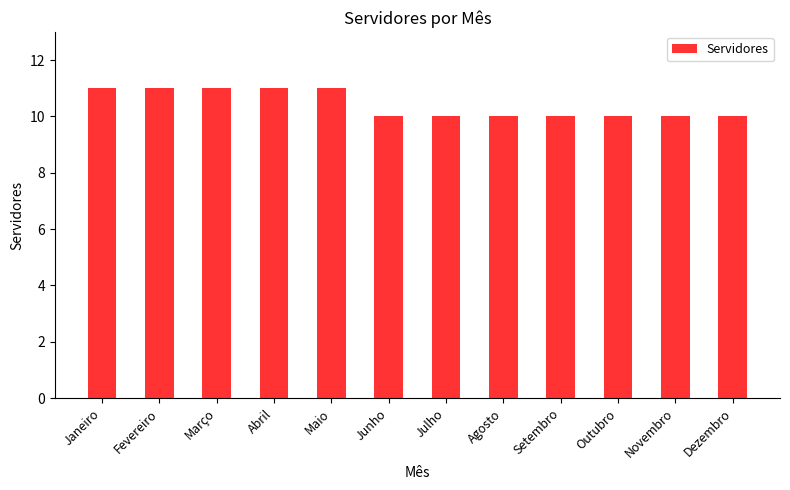

Between Abril and Outubro, which is larger?

Abril